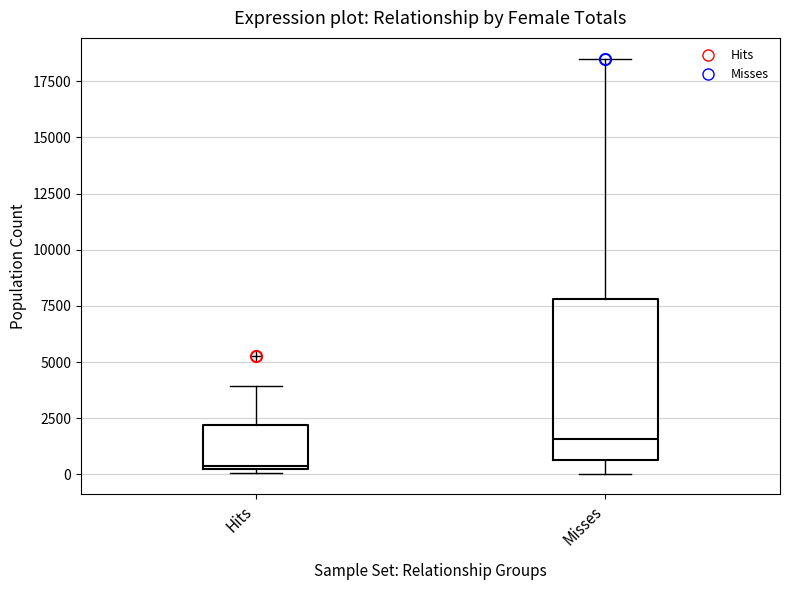

Comparing the boxes themselves (not the whiskers), which one is the tallest?

Misses